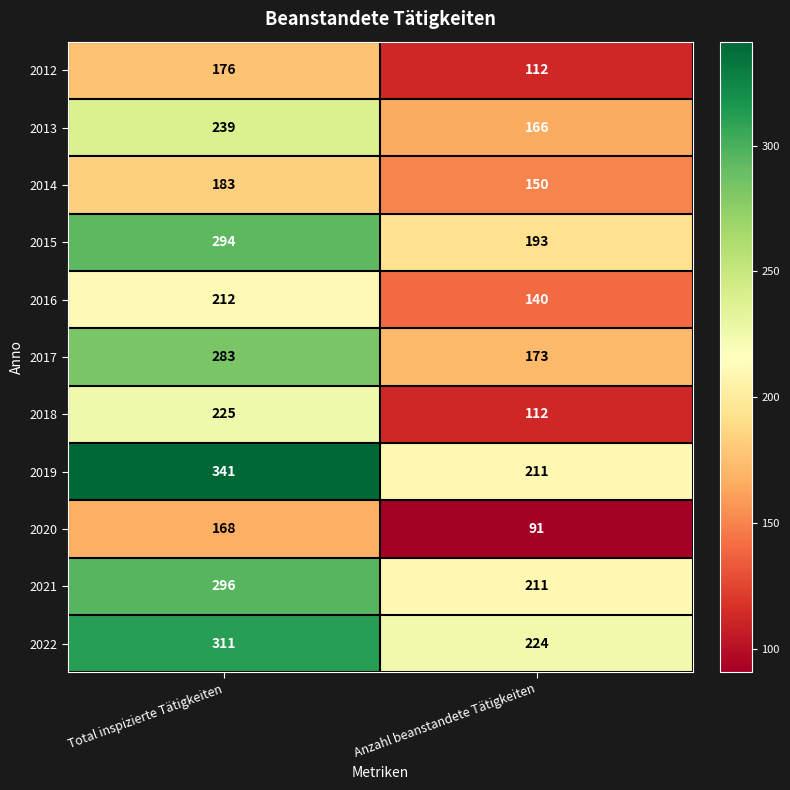

What is the maximum value shown in the chart?

341